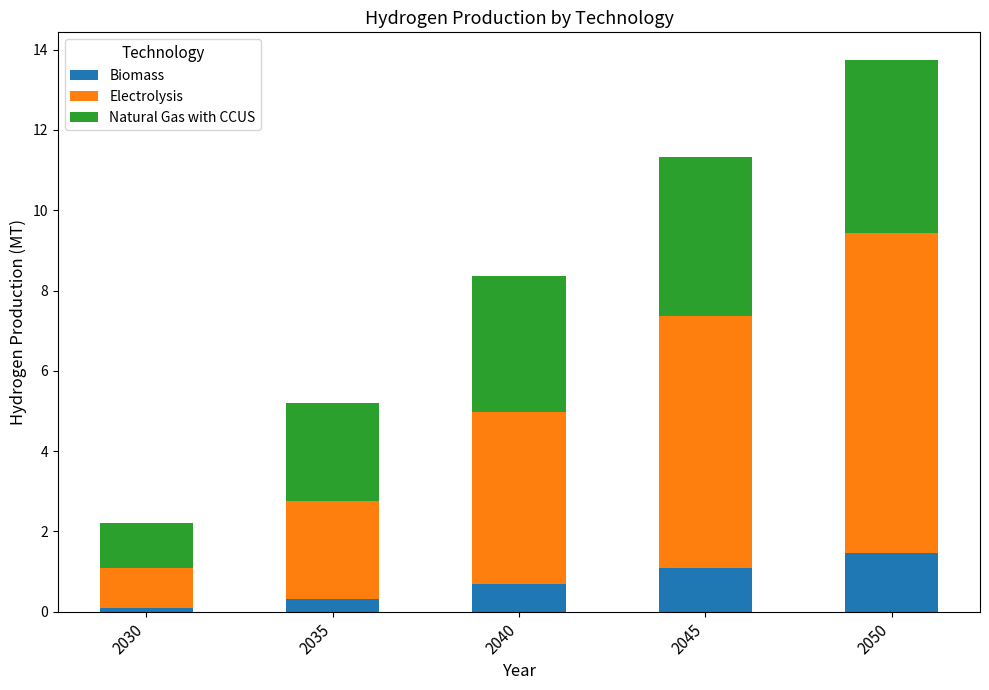

What are all the series names shown in the legend?

Biomass, Electrolysis, Natural Gas with CCUS